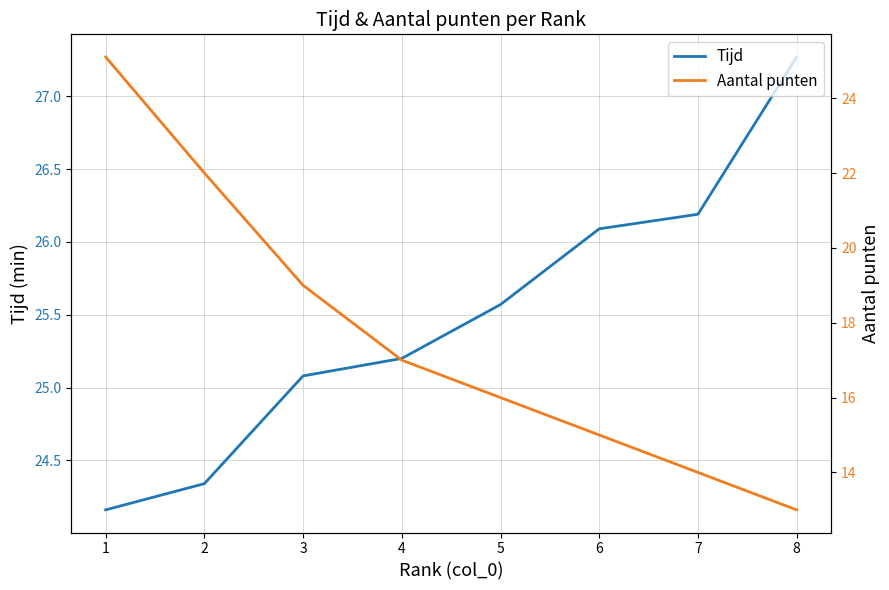

Reading right to left, list all the values displayed in this chart.

Tijd: 27.3	26.2	26.1	25.6	25.2	25.1	24.3	24.2
Aantal punten: 13.0	14.0	15.0	16.0	17.0	19.0	22.0	25.1